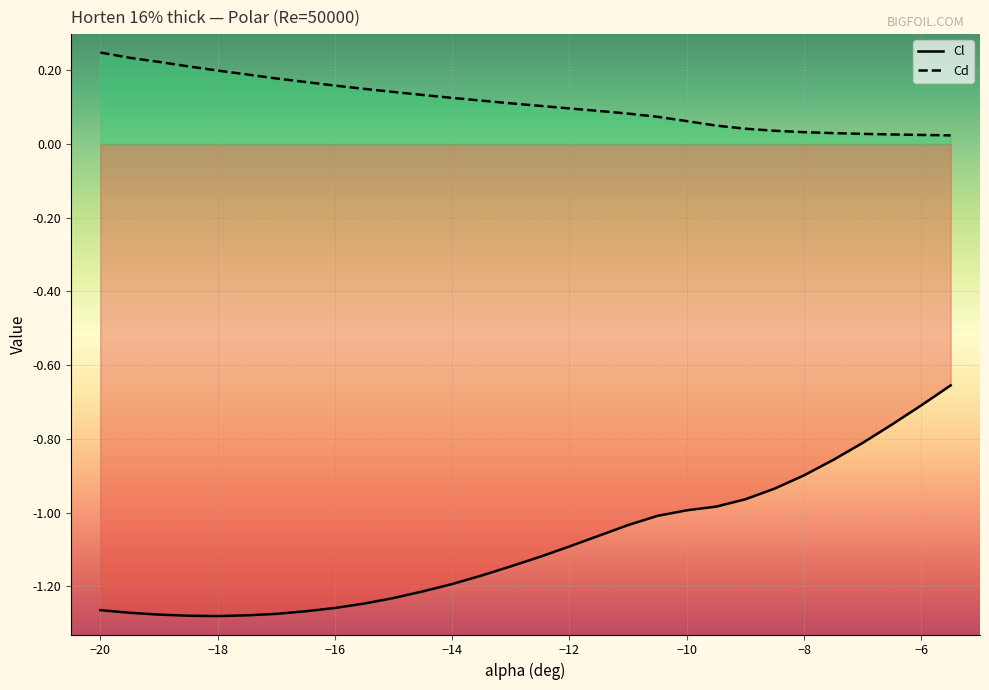

True or false: Cd and Cl cross at least once.

False